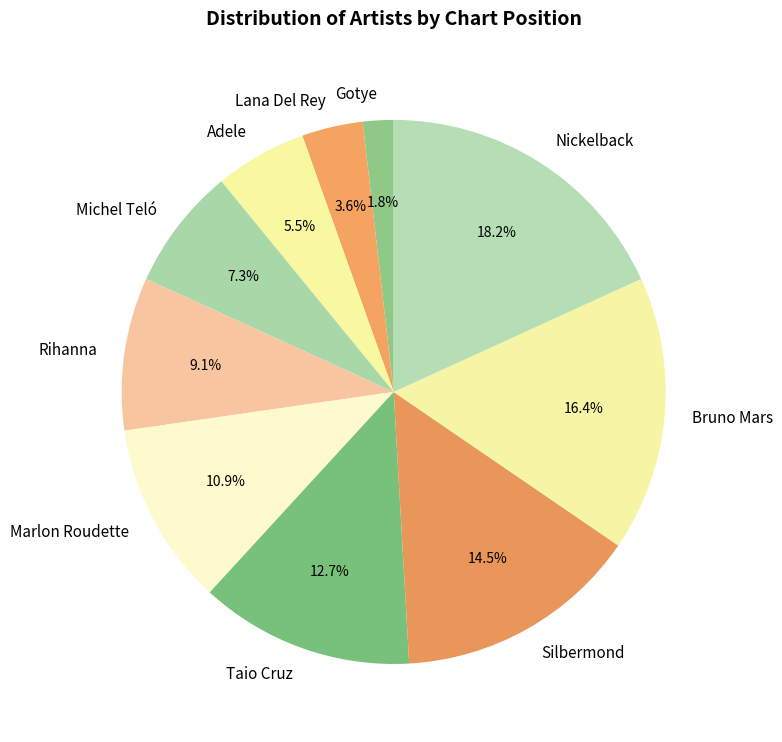

Which category has the biggest portion of the pie?

Nickelback